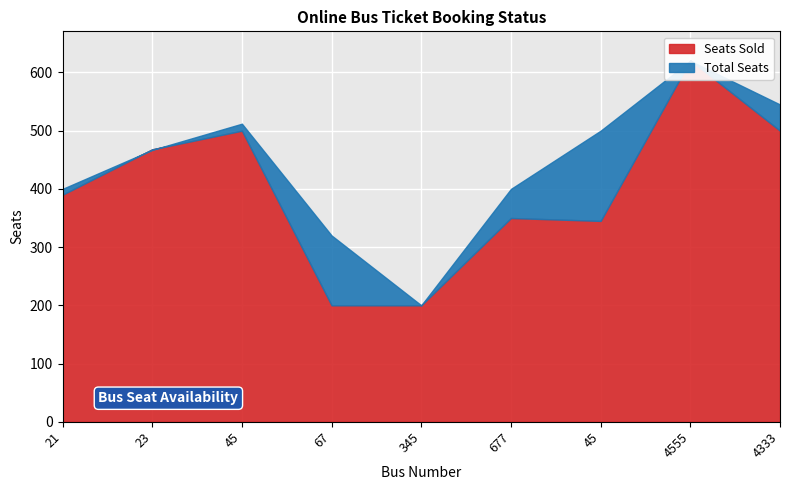

Is the value of Total Seats at 4333 greater than the value of Seats Sold at 4555?

No